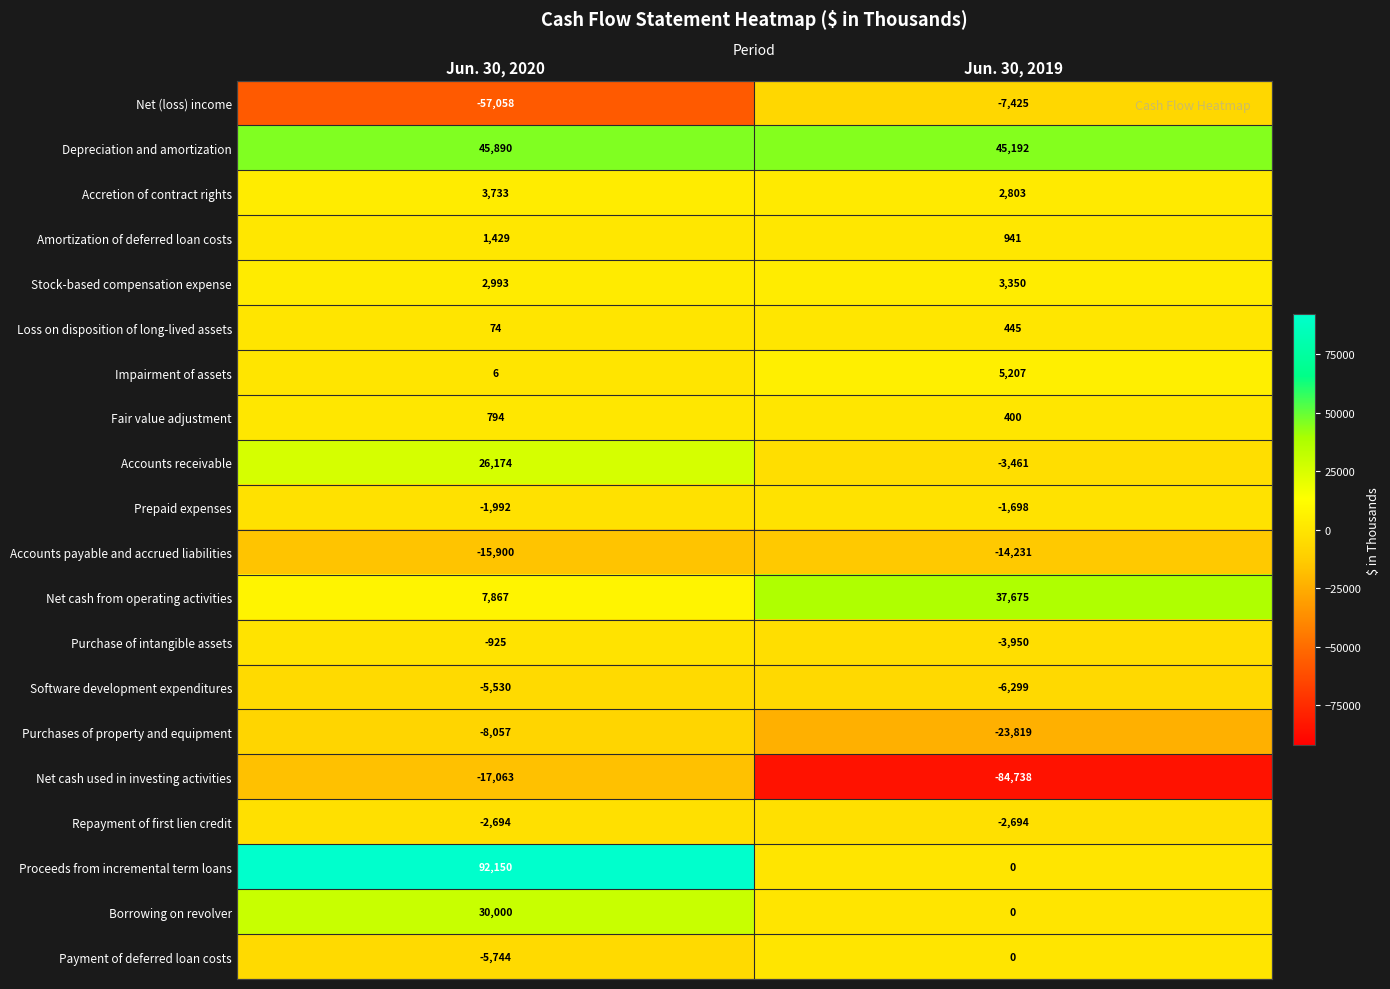

What is the average value of the Prepaid expenses series?

-1845